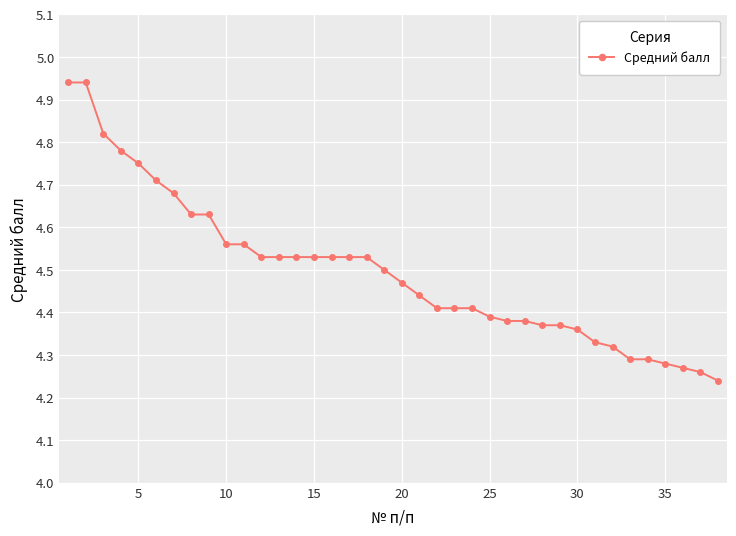

What is the sum of all values?

170.9